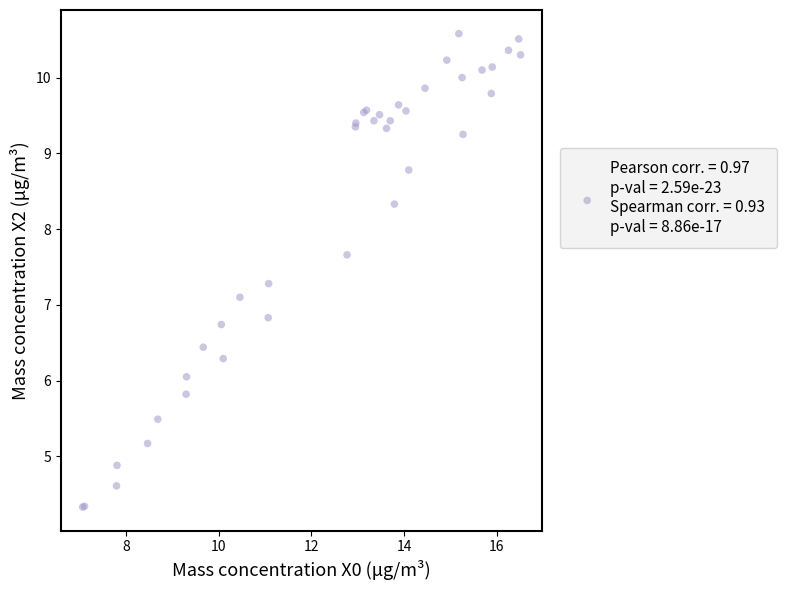

What Y value in the scatter plot is closest to 7?

7.1